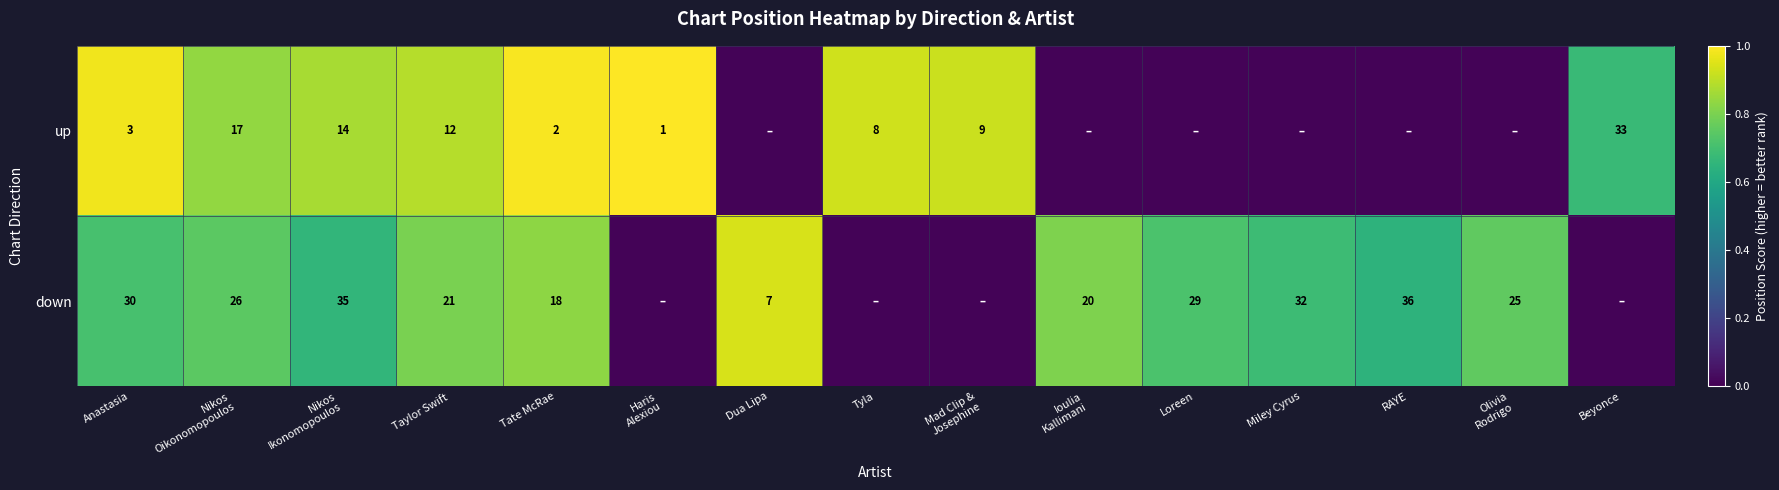

The down series shows 0.8 at Ioulia Kallimani. True or false?

True